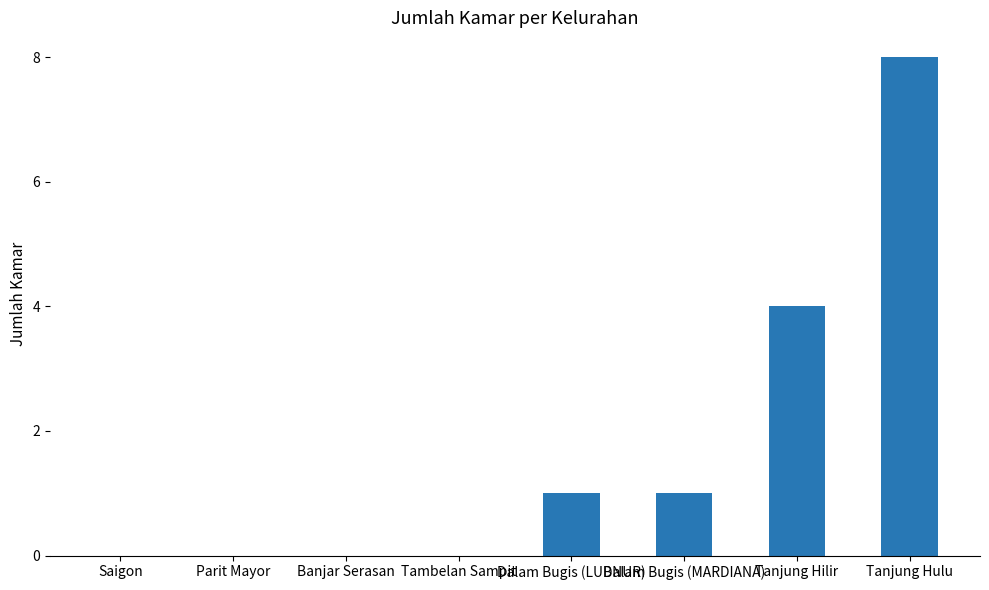

Between Dalam Bugis (MARDIANA) and Tambelan Sampit, which is larger?

Dalam Bugis (MARDIANA)